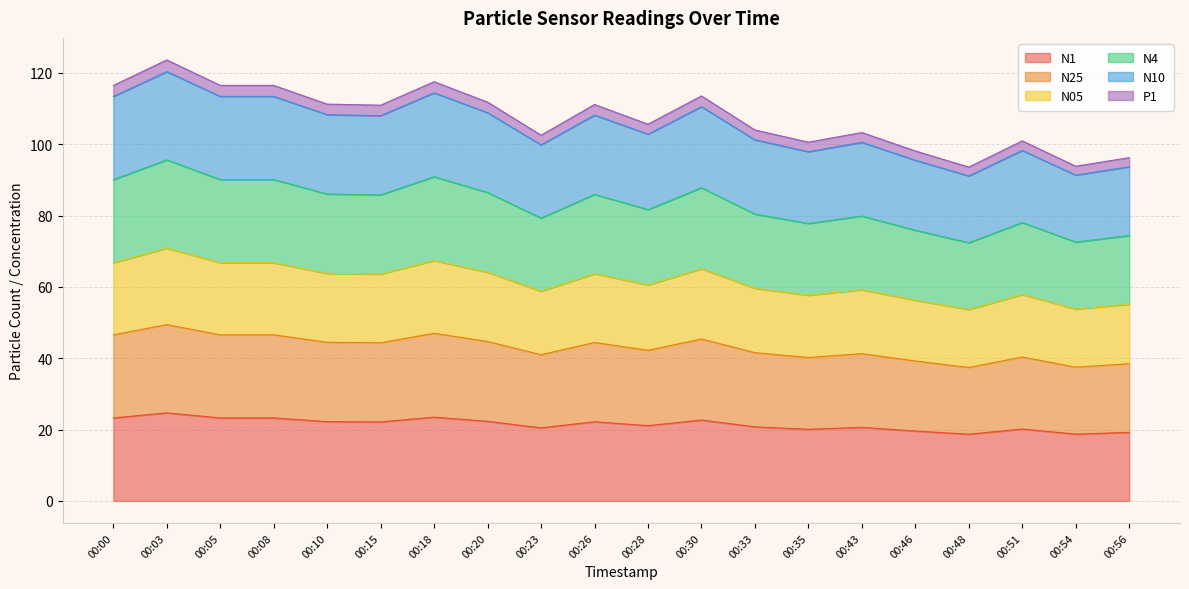

What is the lowest value of the N1 series?

18.7